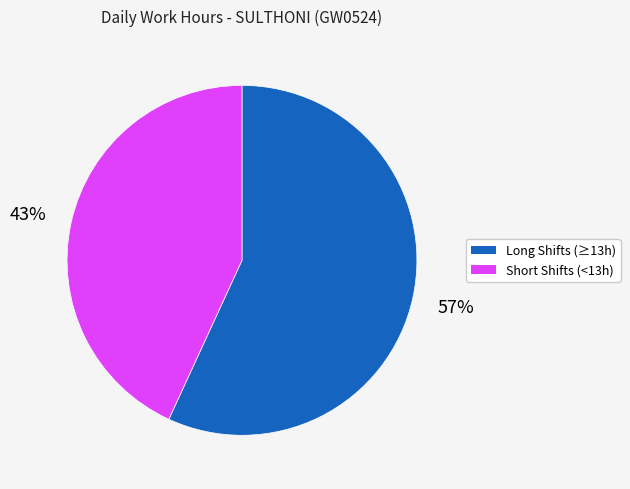

To the nearest percent, what is the difference between the largest and smallest slice percentages?

14%